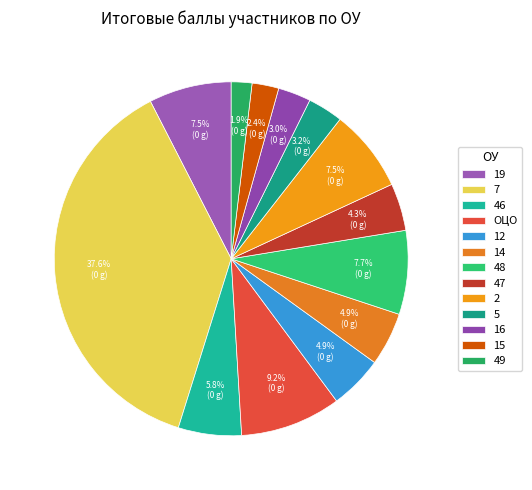

To the nearest percent, what is the difference between the largest and smallest slice percentages?

36%